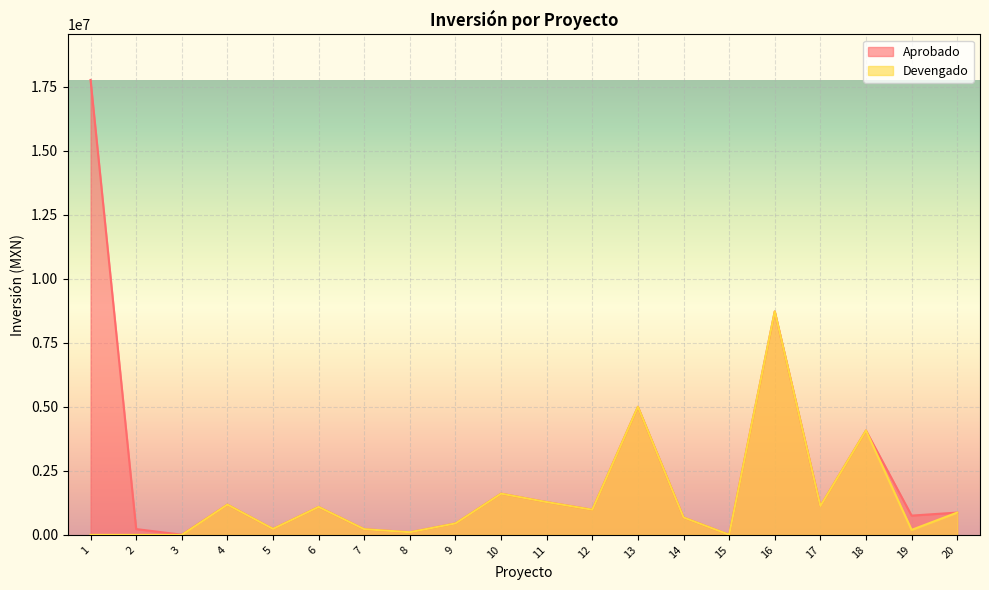

The Devengado series shows 871253.9 at 20. True or false?

True